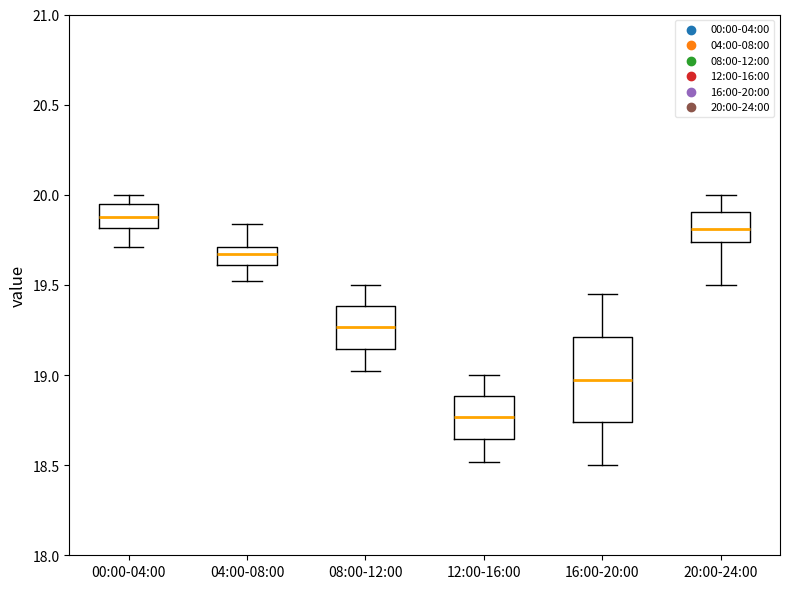

Which box's median line is the lowest?

12:00-16:00